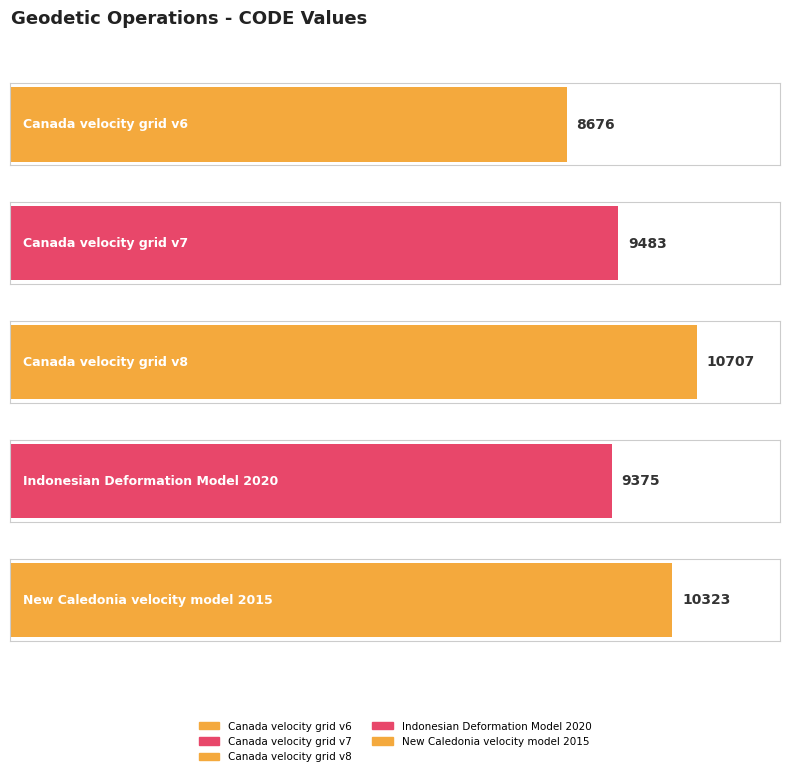

At which label does the data first exceed 9483?

Canada velocity grid v8